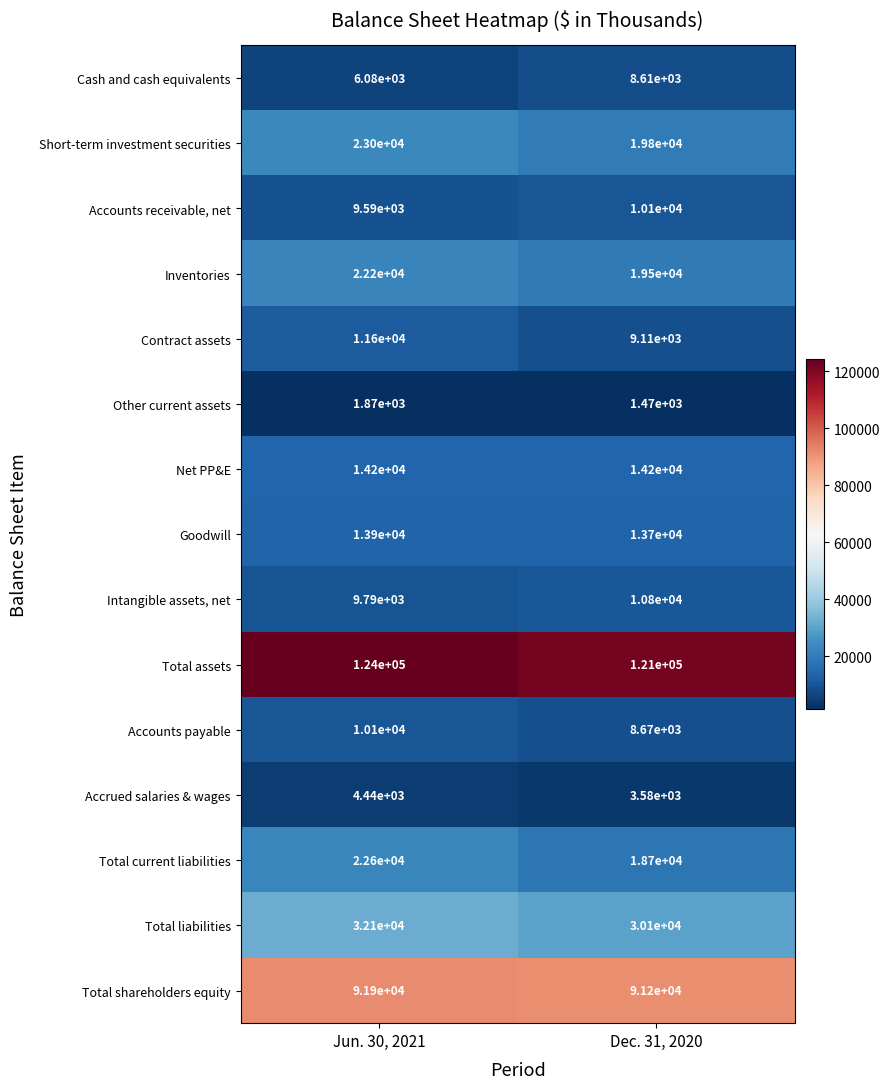

Rank the categories by Short-term investment securities value from highest to lowest.

Jun. 30, 2021, Dec. 31, 2020